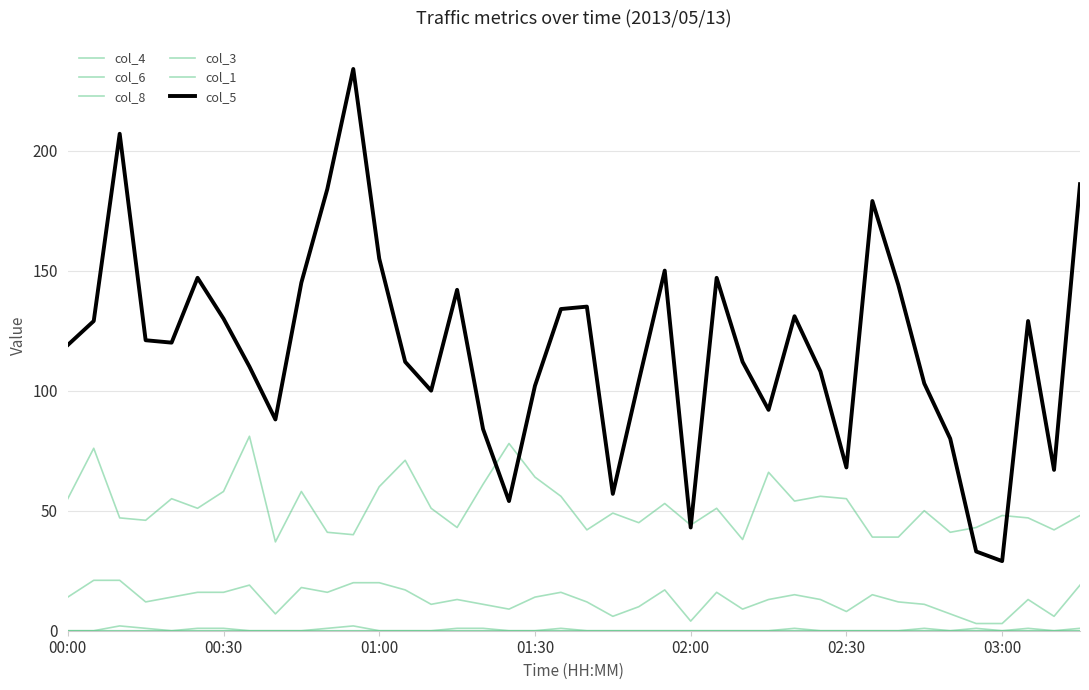

Count the col_8 values in the range 0 to 1.

38